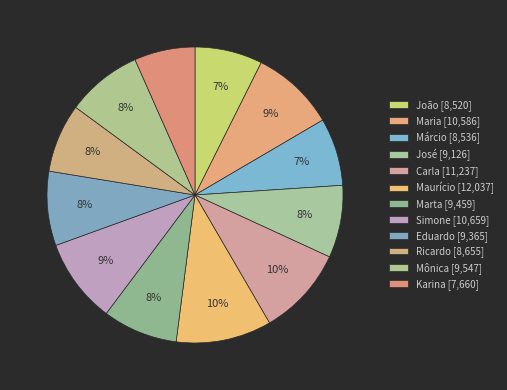

How many segments does this pie chart have?

12